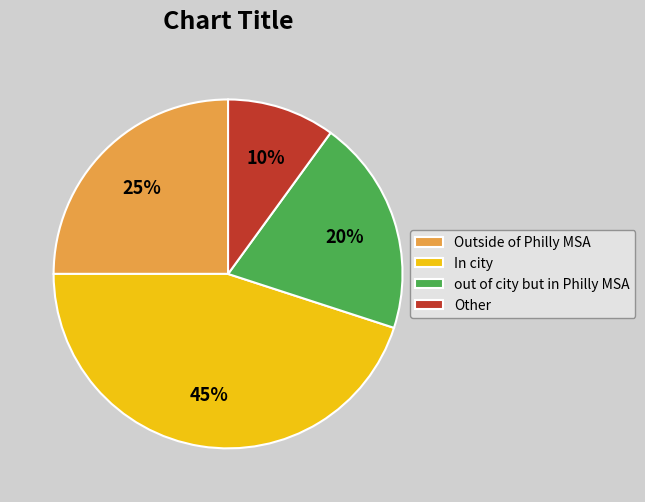

Which category has the smallest portion of the pie?

Other